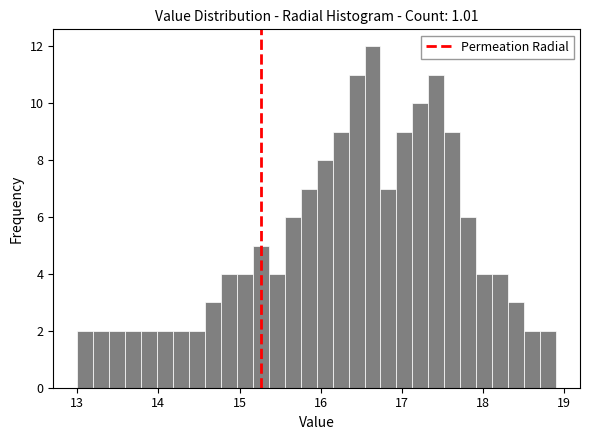

Read against the x-axis, roughly where is the centre of the tallest bar?

16.6